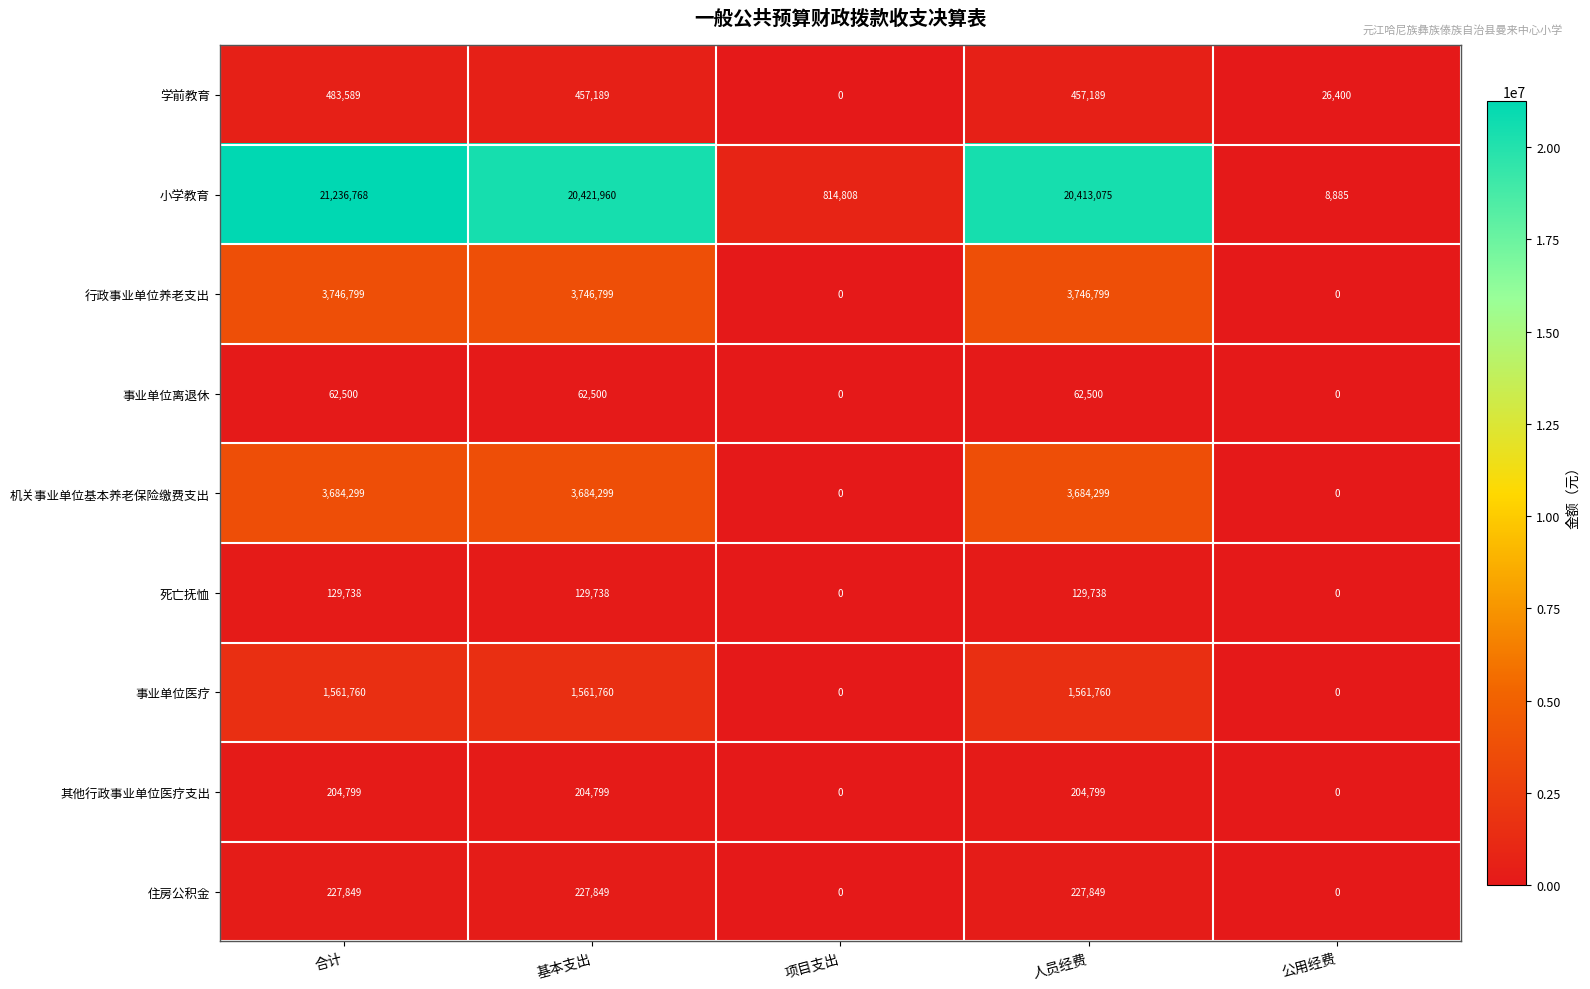

The value of 行政事业单位养老支出 at 人员经费 is 1688979. True or false?

False